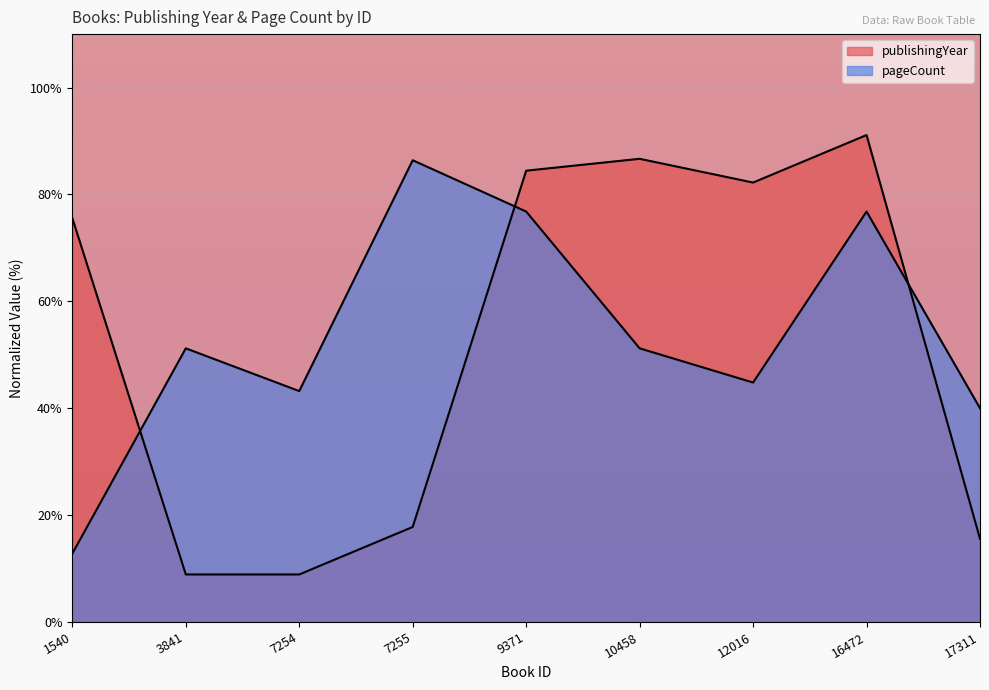

What is the highest value of the publishingYear series?

91.1